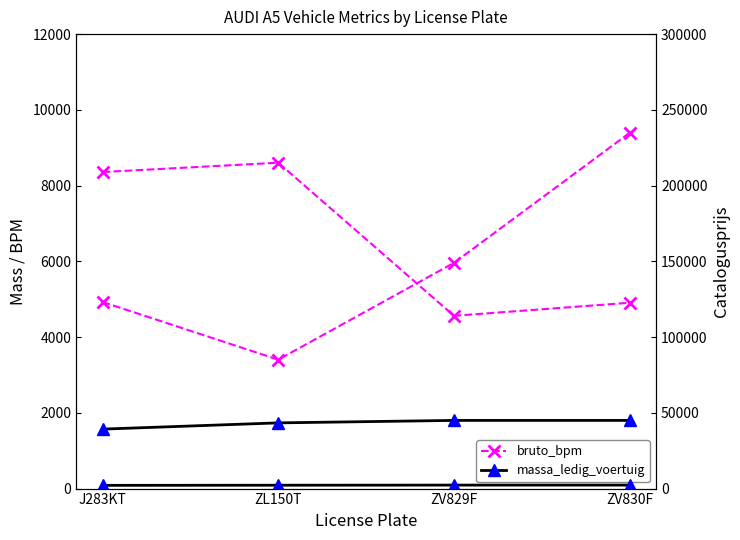

What is the total value across all series at ZV830F?

243862